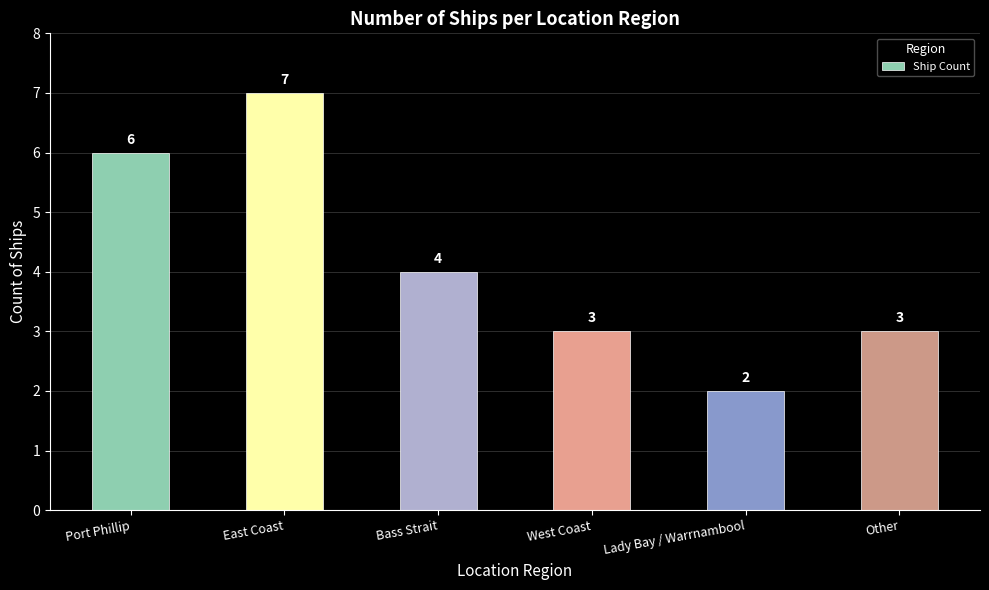

What position from the right is Bass Strait?

4